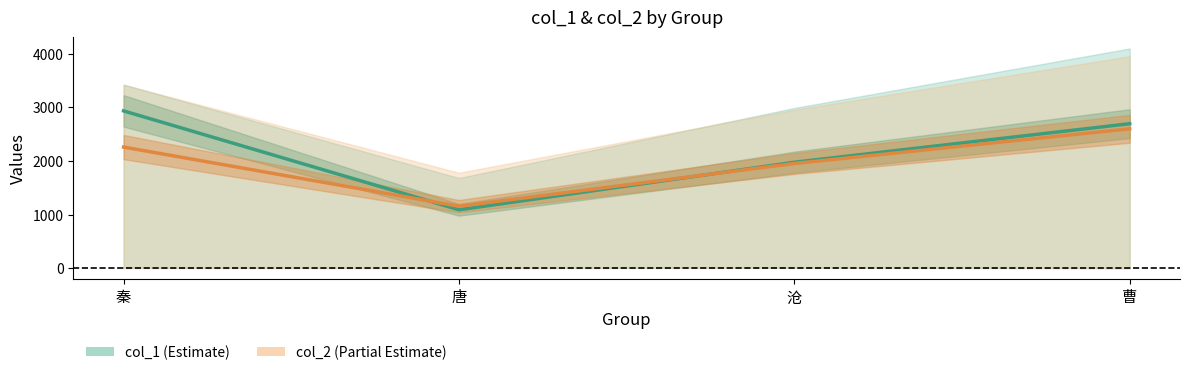

Reading left to right, extract all data points from this chart.

col_1 mean: 秦=2936.7	唐=1090.7	沧=1978.0	曹=2697.7
col_2 mean: 秦=2261.3	唐=1157.3	沧=1955.0	曹=2602.7